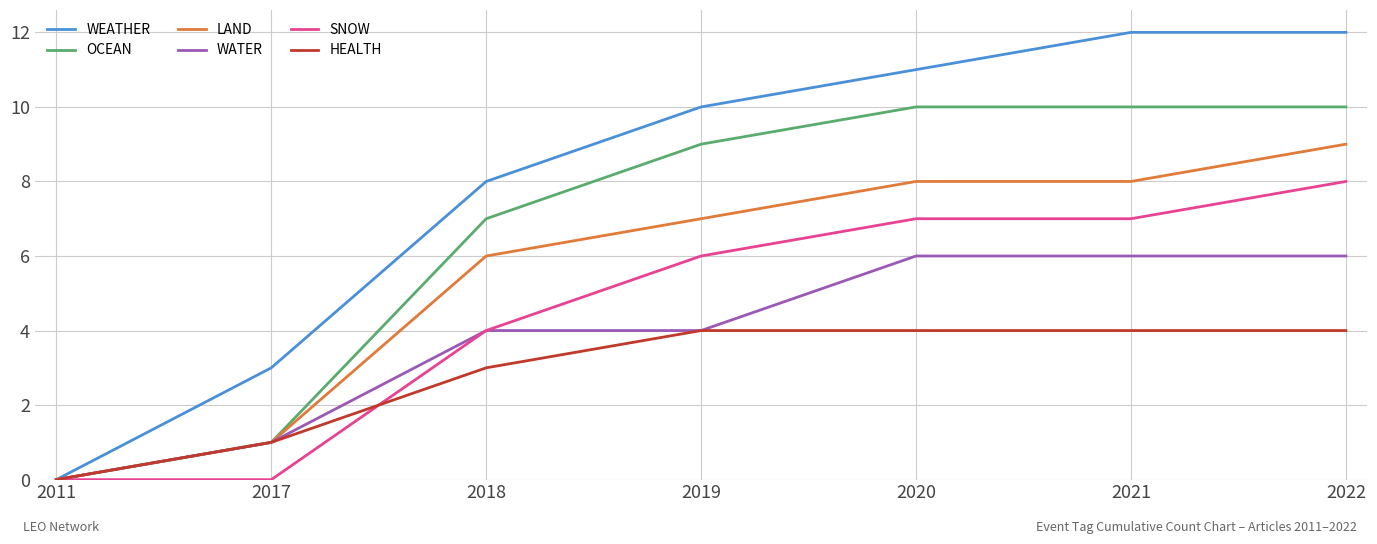

The value of WATER at 2021 is 9. True or false?

False